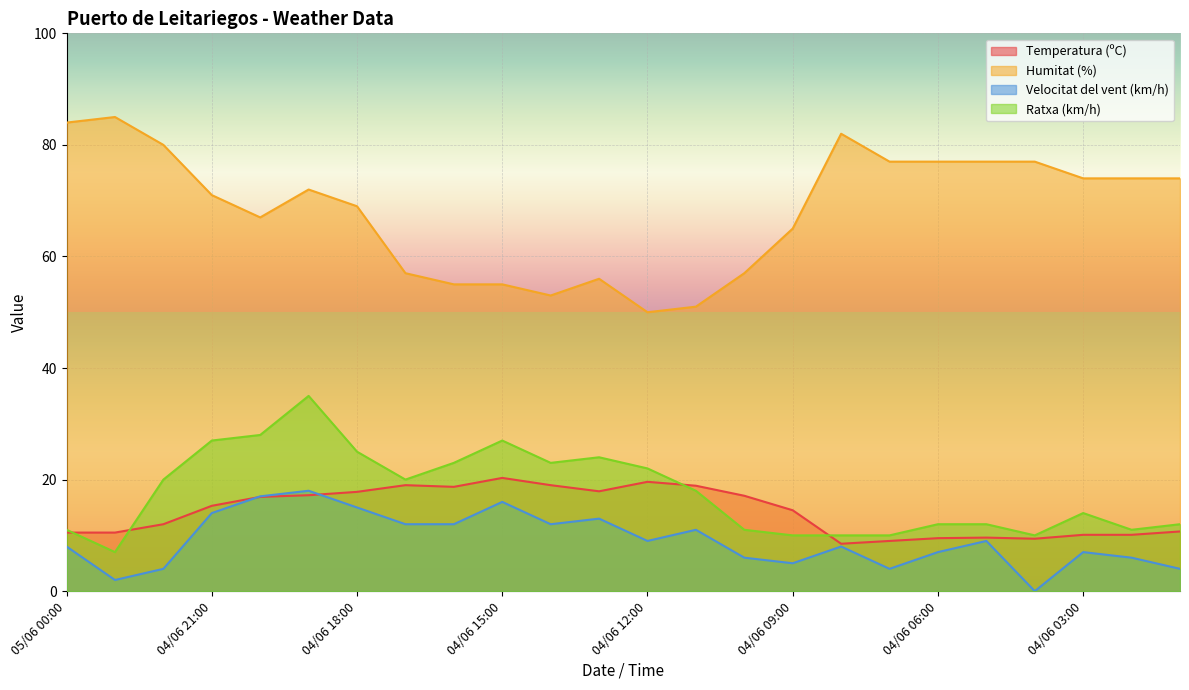

What is the difference between the highest and lowest values at 04/06 09:00?

60.0